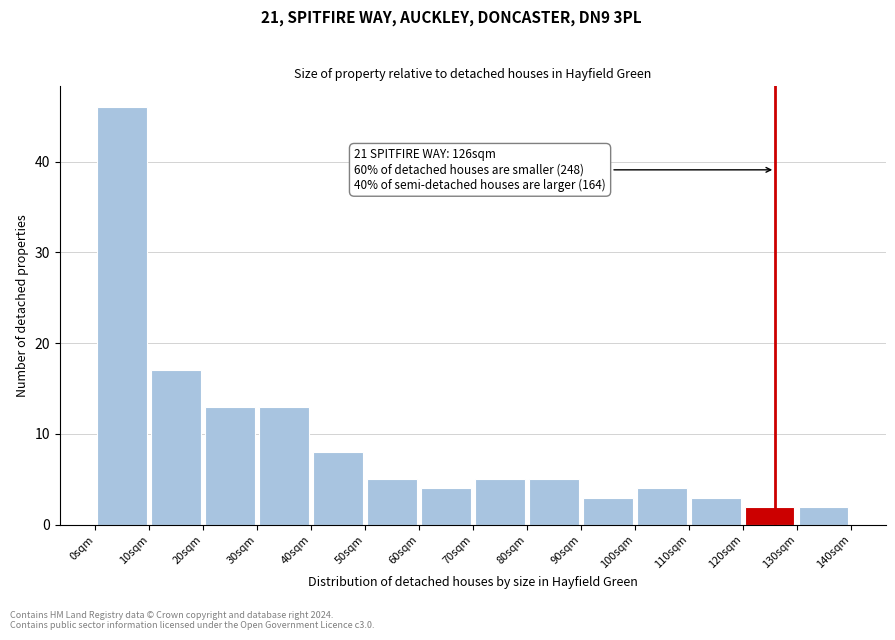

Which range on the x-axis has the tallest bar?

0 to 10